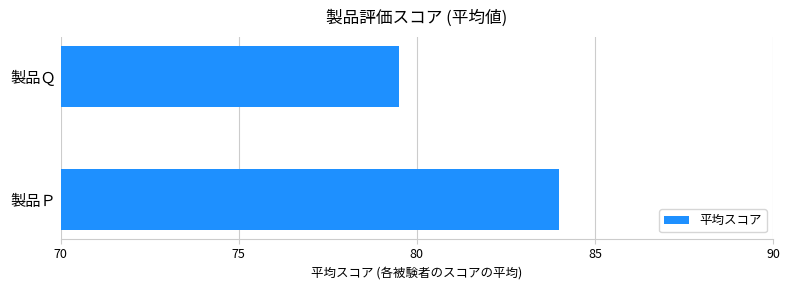

The value at 製品Ｐ is 84.0. True or false?

True